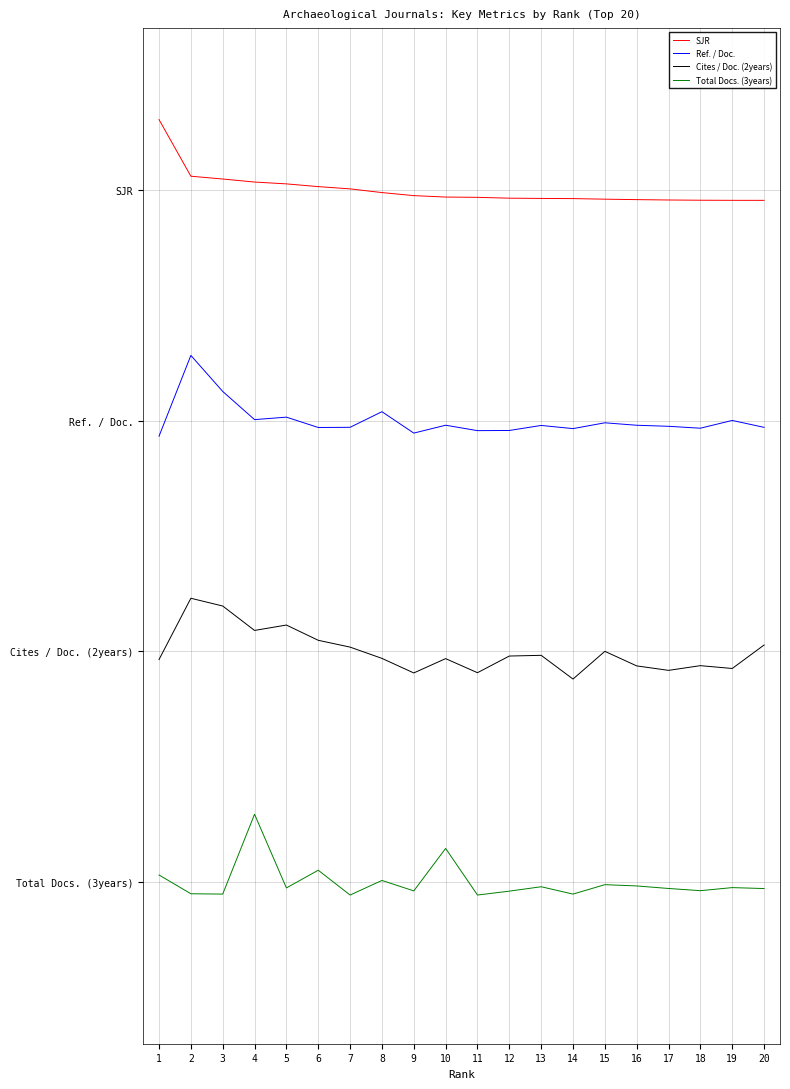

What is the value of the SJR point at the 2nd from the left?

3.1